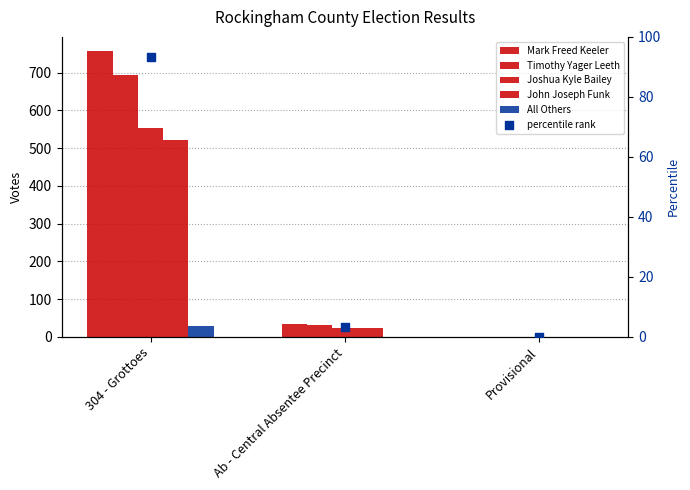

Is the value of Mark Freed Keeler at Provisional greater than the value of Joshua Kyle Bailey at Provisional?

No